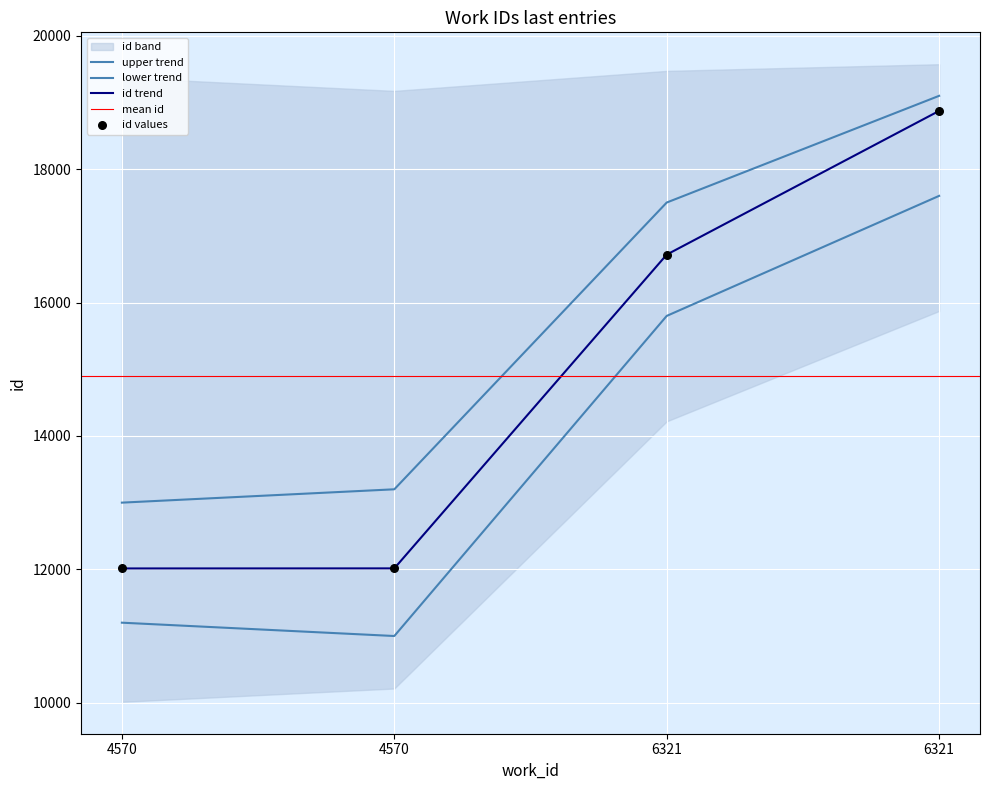

What is the change in value from 4570 to 4570?

+1